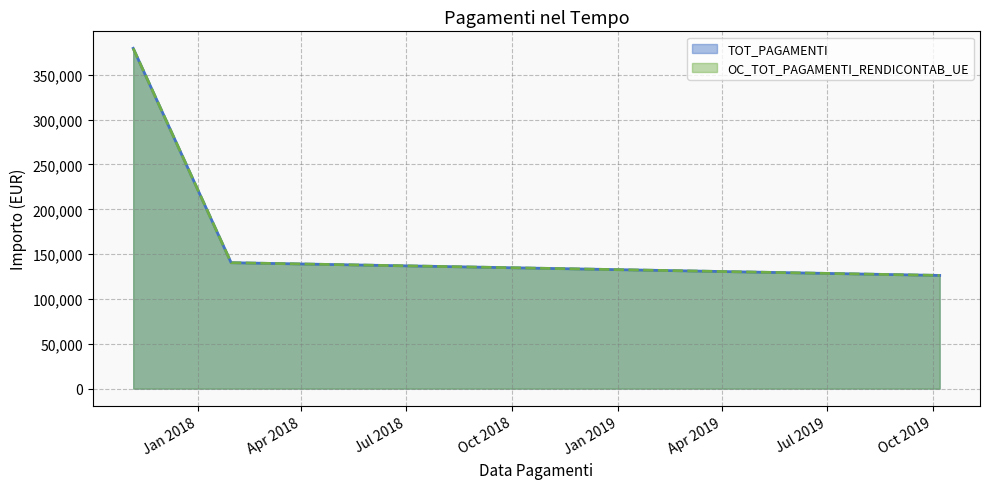

What is the greatest value displayed?

379496.7